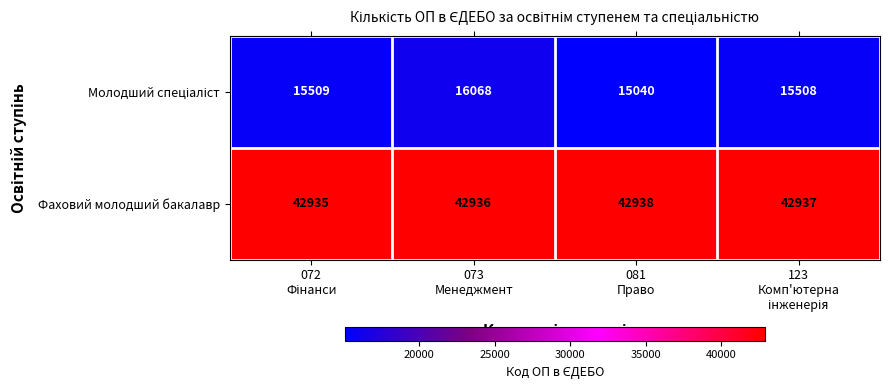

What is the minimum value shown in the chart?

15040